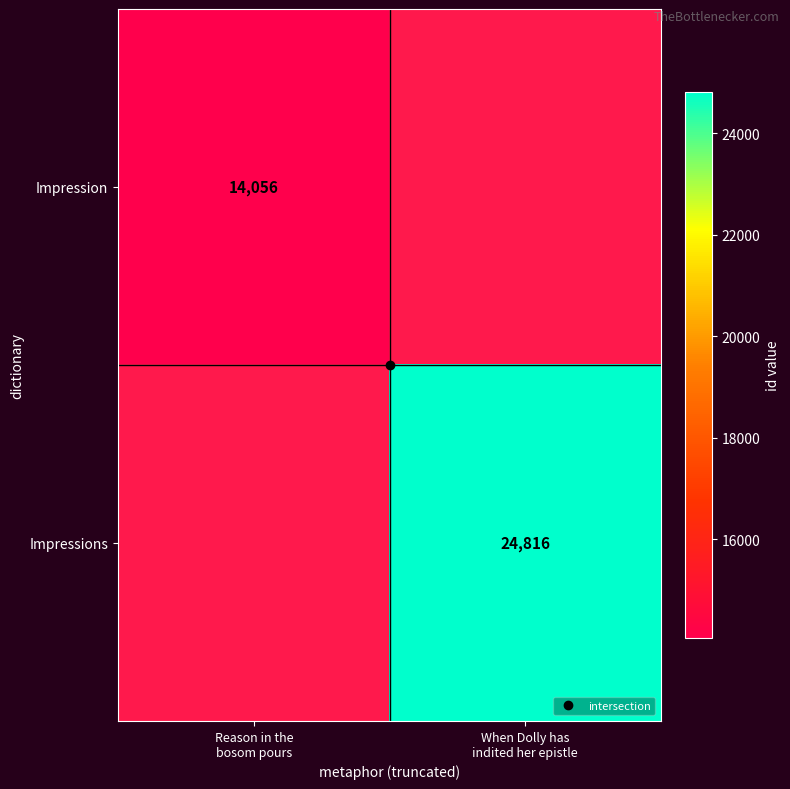

Which has a higher value, Reason in the
bosom pours or When Dolly has
indited her epistle?

When Dolly has
indited her epistle